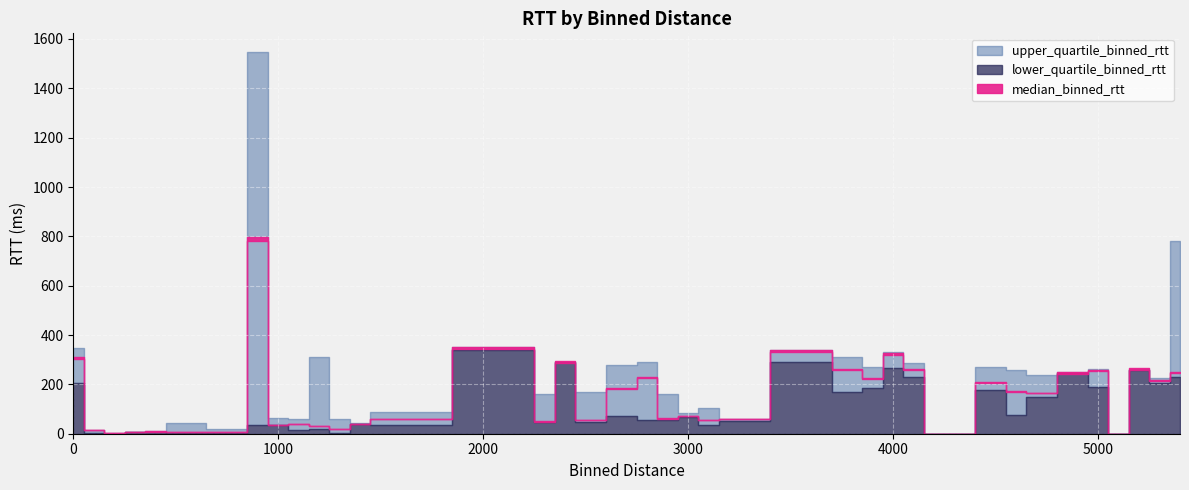

True or false: lower_quartile_binned_rtt has more than 0 interior local peaks.

True